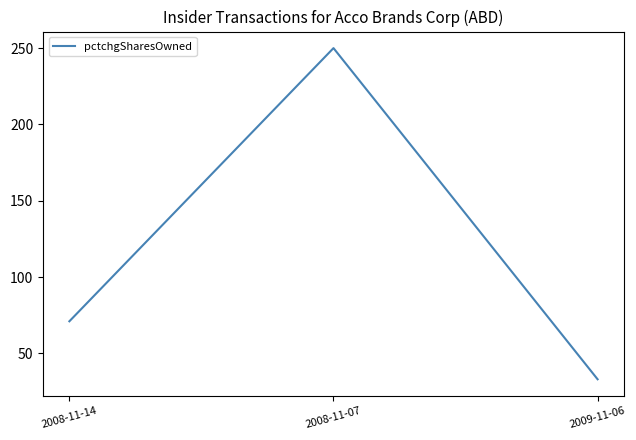

Is this an area chart (filled region under the line)?

No